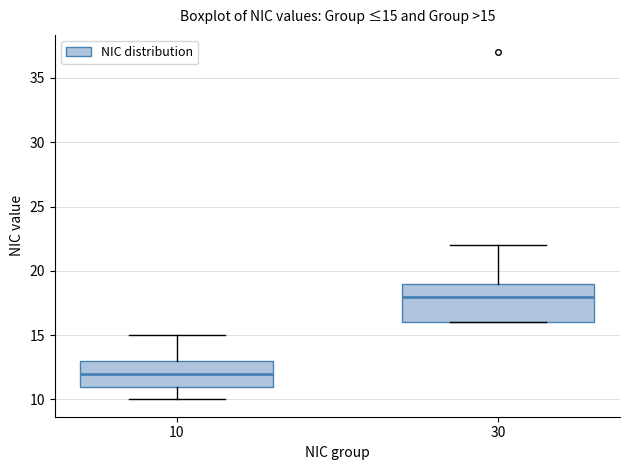

Which box's median line is the highest?

30